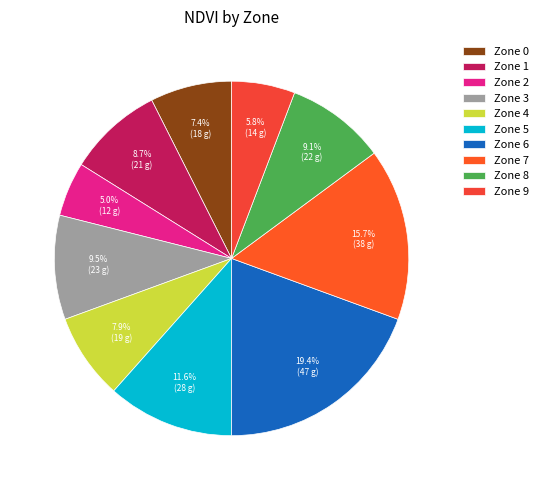

Does any single category account for the majority?

No